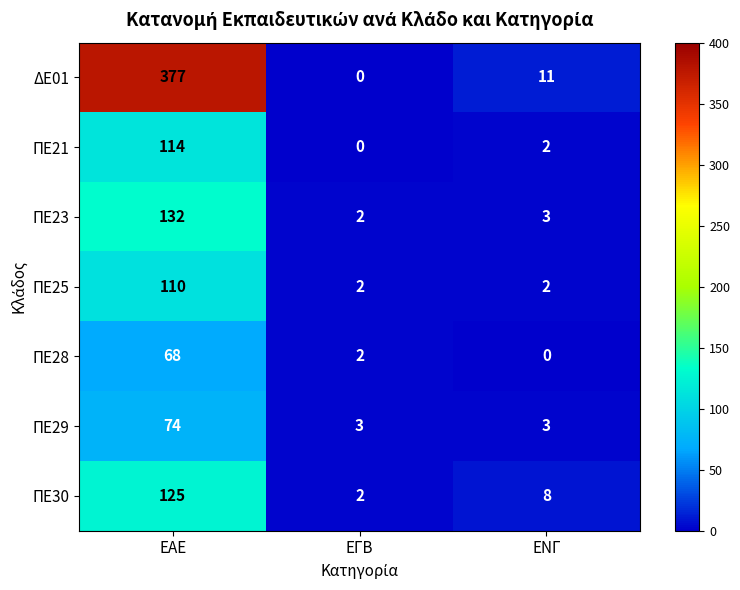

Which series has the widest spread of values?

ΔΕ01